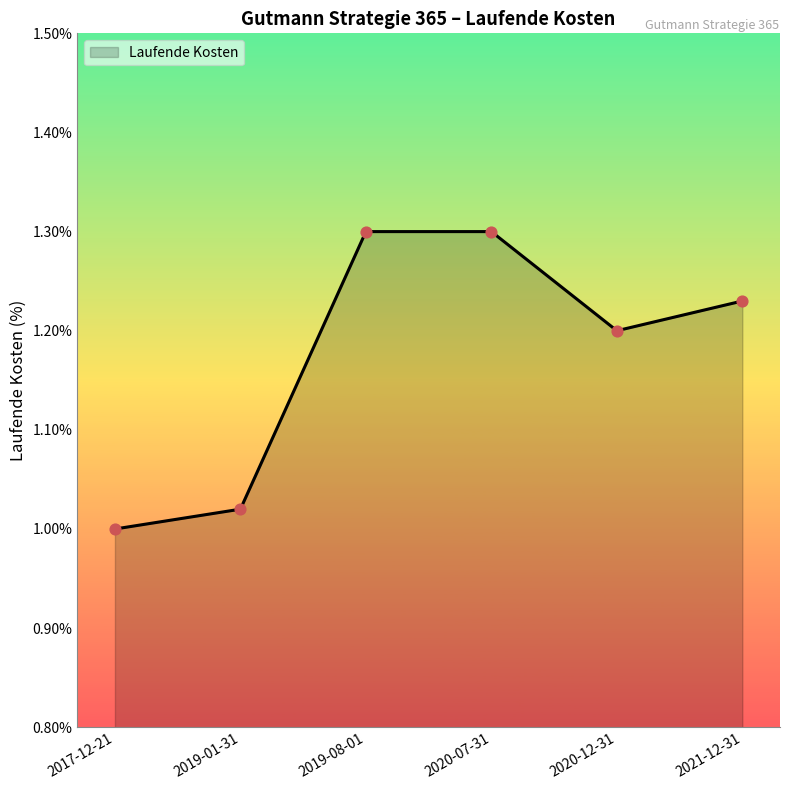

Approximately how many times larger is the value at 2020-07-31 compared to 2019-01-31?

1.3